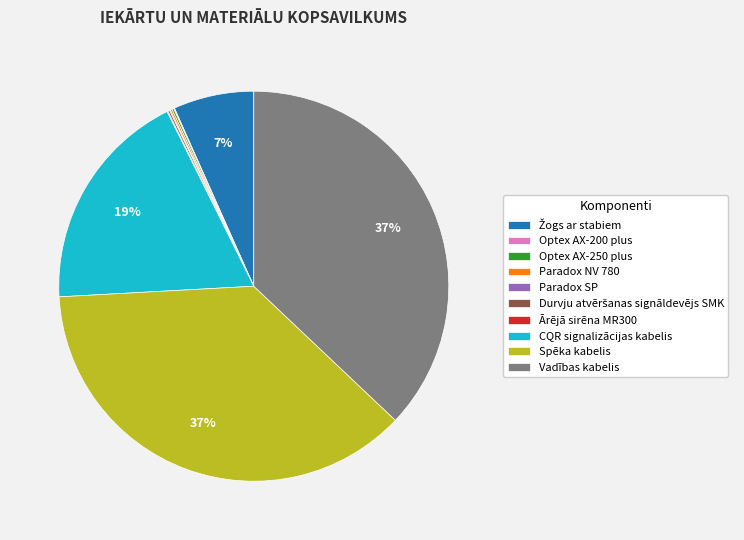

Is CQR signalizācijas kabelis the majority of the pie?

No